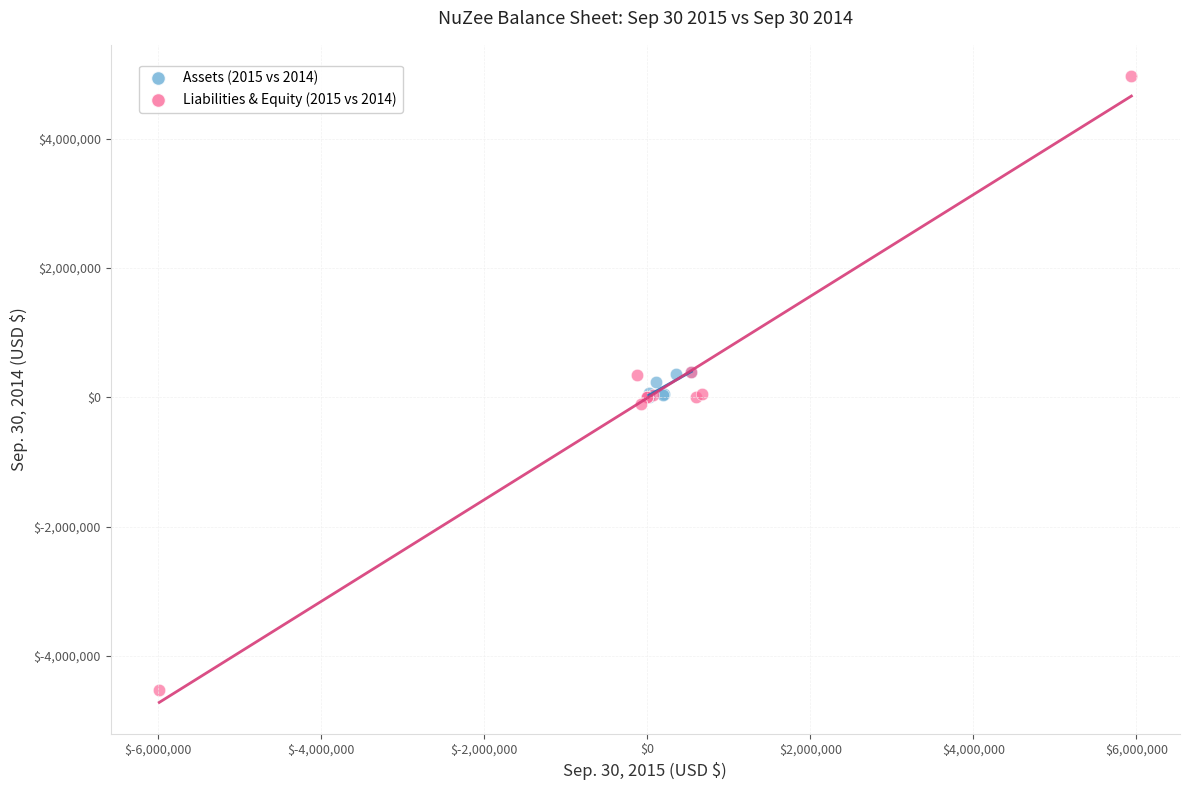

Which series contains the lowest Y value?

Liabilities & Equity (2015 vs 2014)